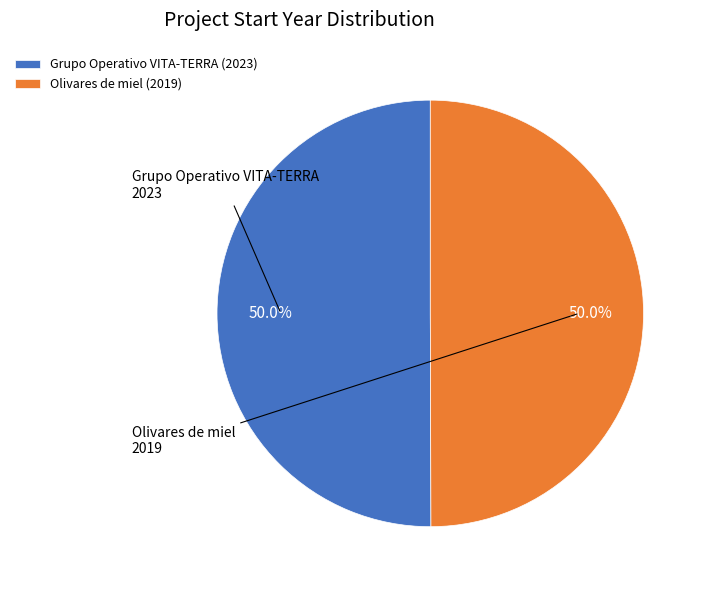

The Grupo Operativo VITA-TERRA slice represents 50% of the pie. True or false?

True